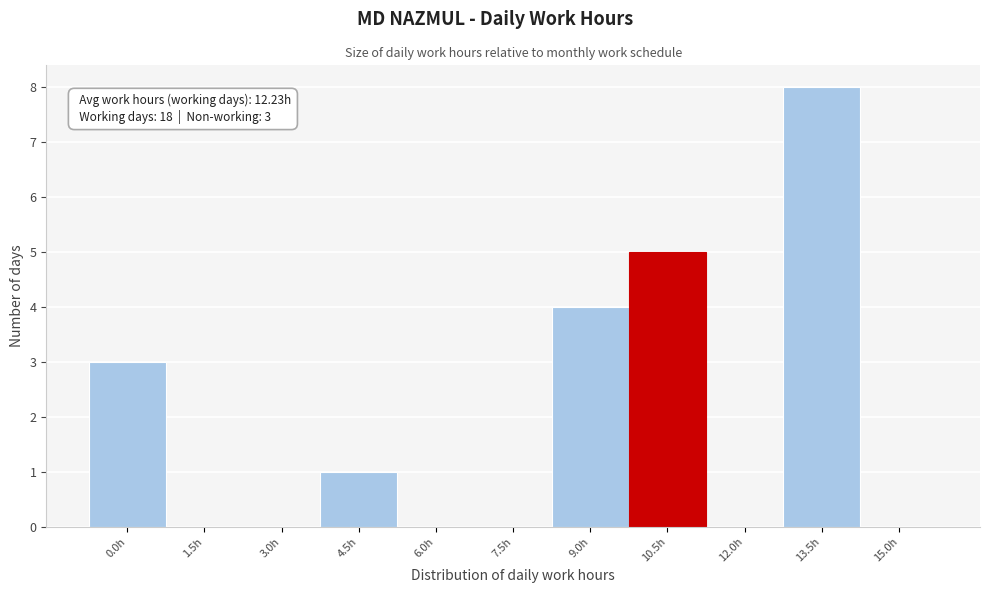

Reading right to left, what are all the values shown in this chart?

15.0h=0	13.5h=8	12.0h=0	10.5h=5	9.0h=4	7.5h=0	6.0h=0	4.5h=1	3.0h=0	1.5h=0	0.0h=3